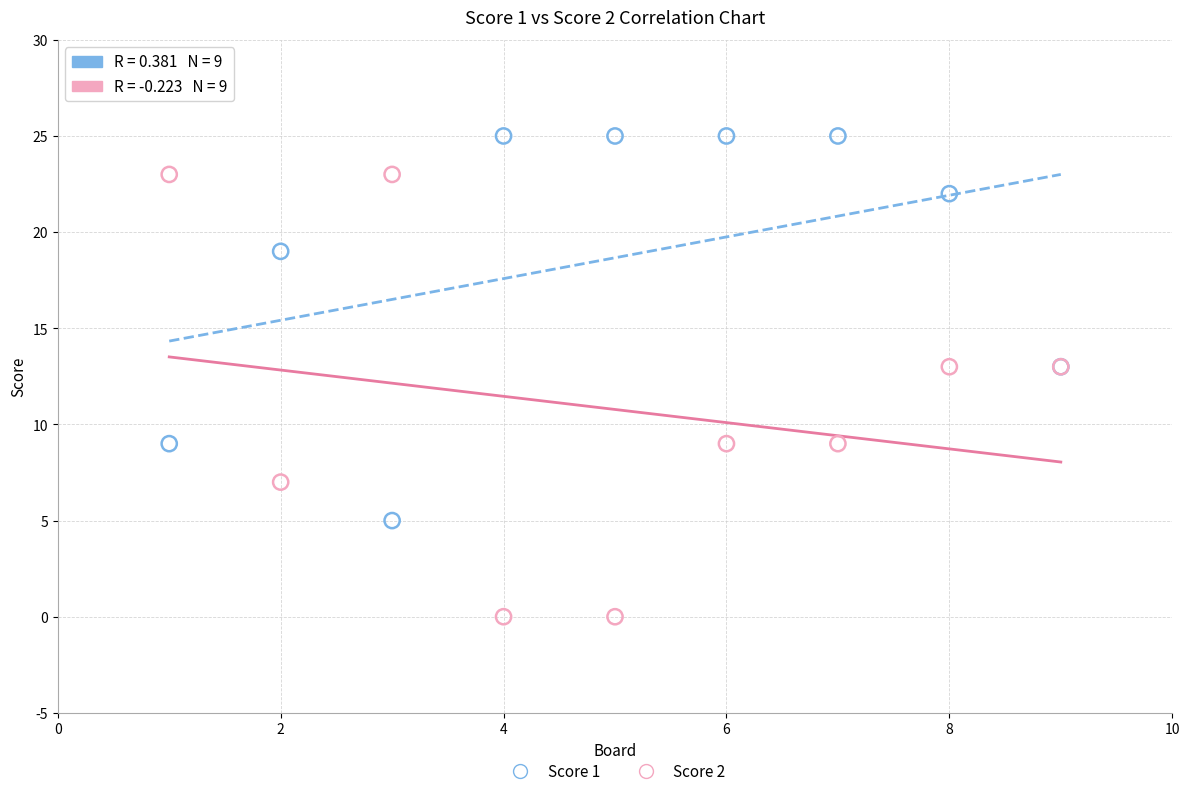

What is the X range (max minus min) for the scatter plot?

8